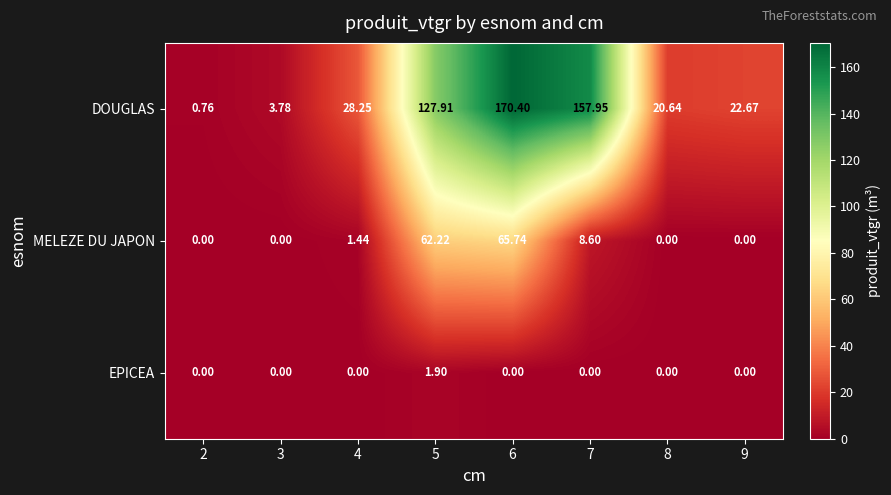

How many categories are shown in the chart?

8